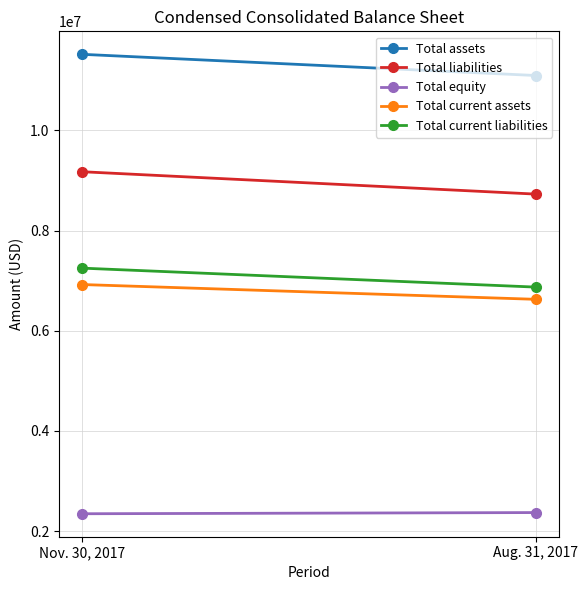

Rank the series by their maximum value, from highest to lowest.

Total assets, Total liabilities, Total current liabilities, Total current assets, Total equity